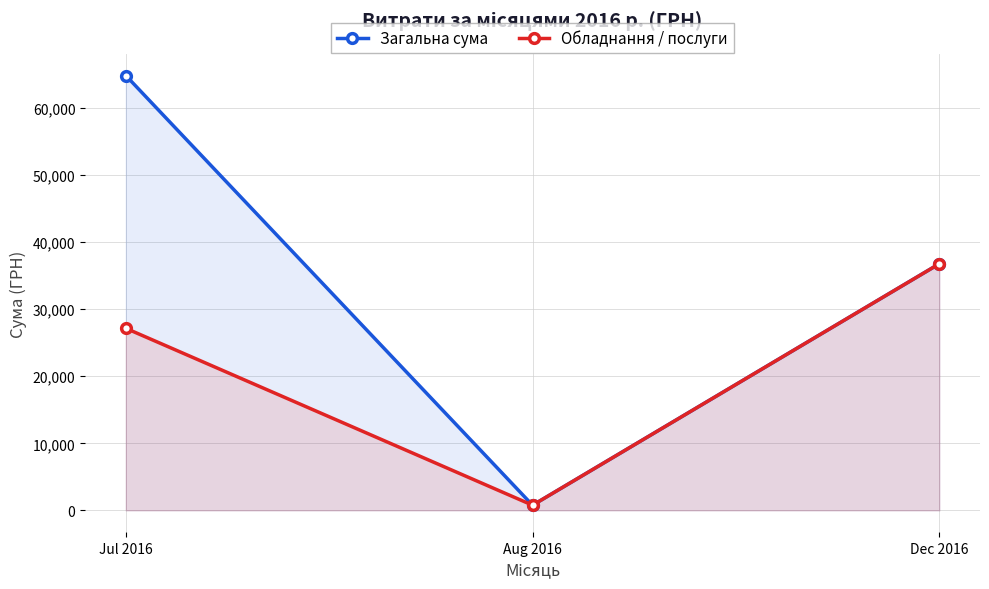

At which label does Загальна сума reach its minimum?

Aug 2016